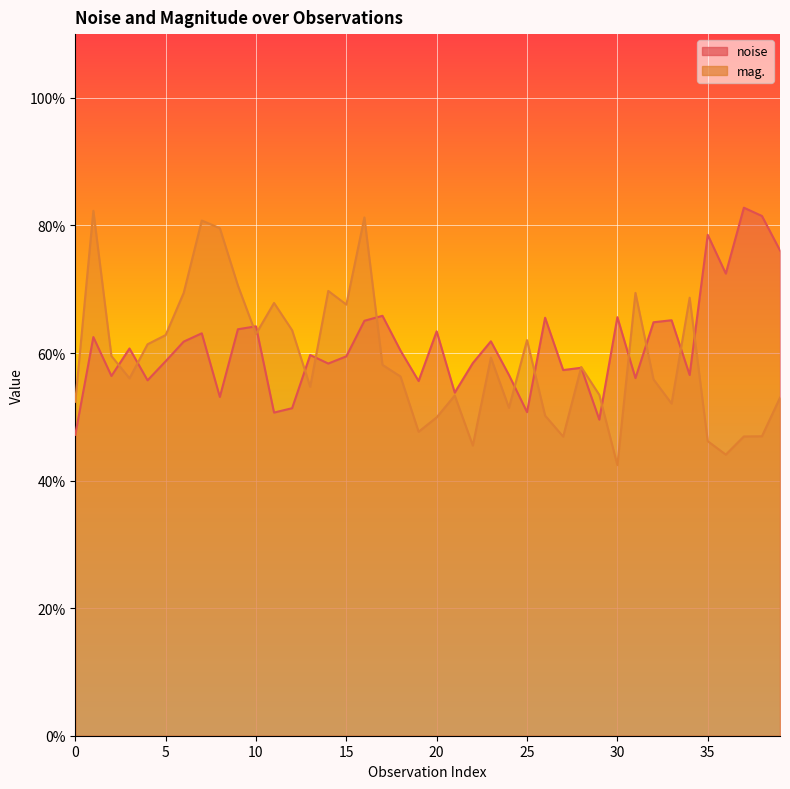

How many series are shown in this chart?

2